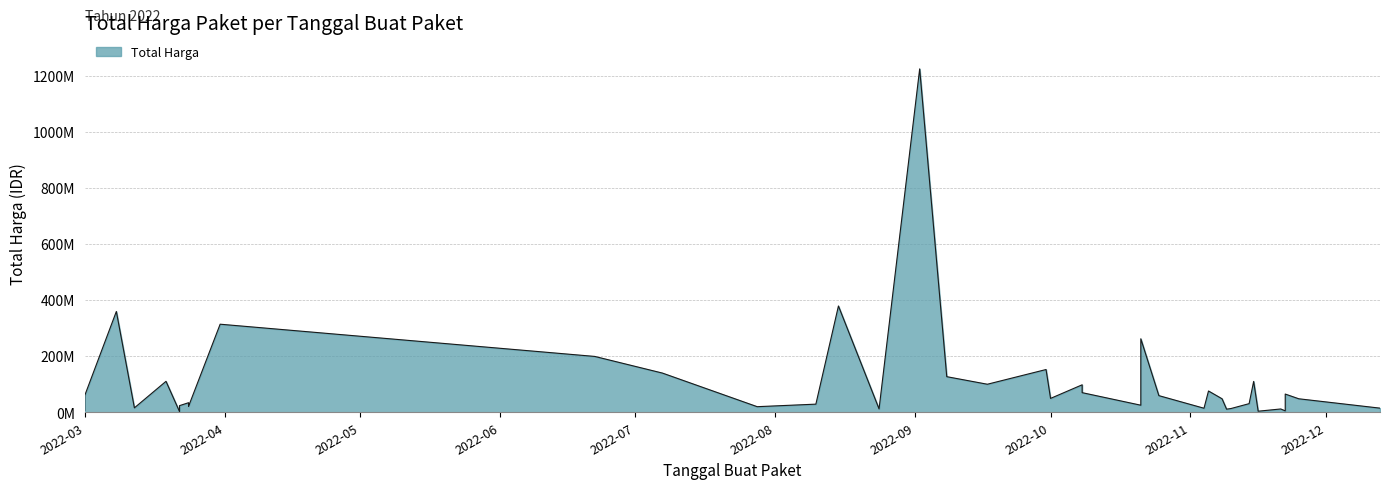

The chart shows a value of 75794301 at 2022-11-25. True or false?

False